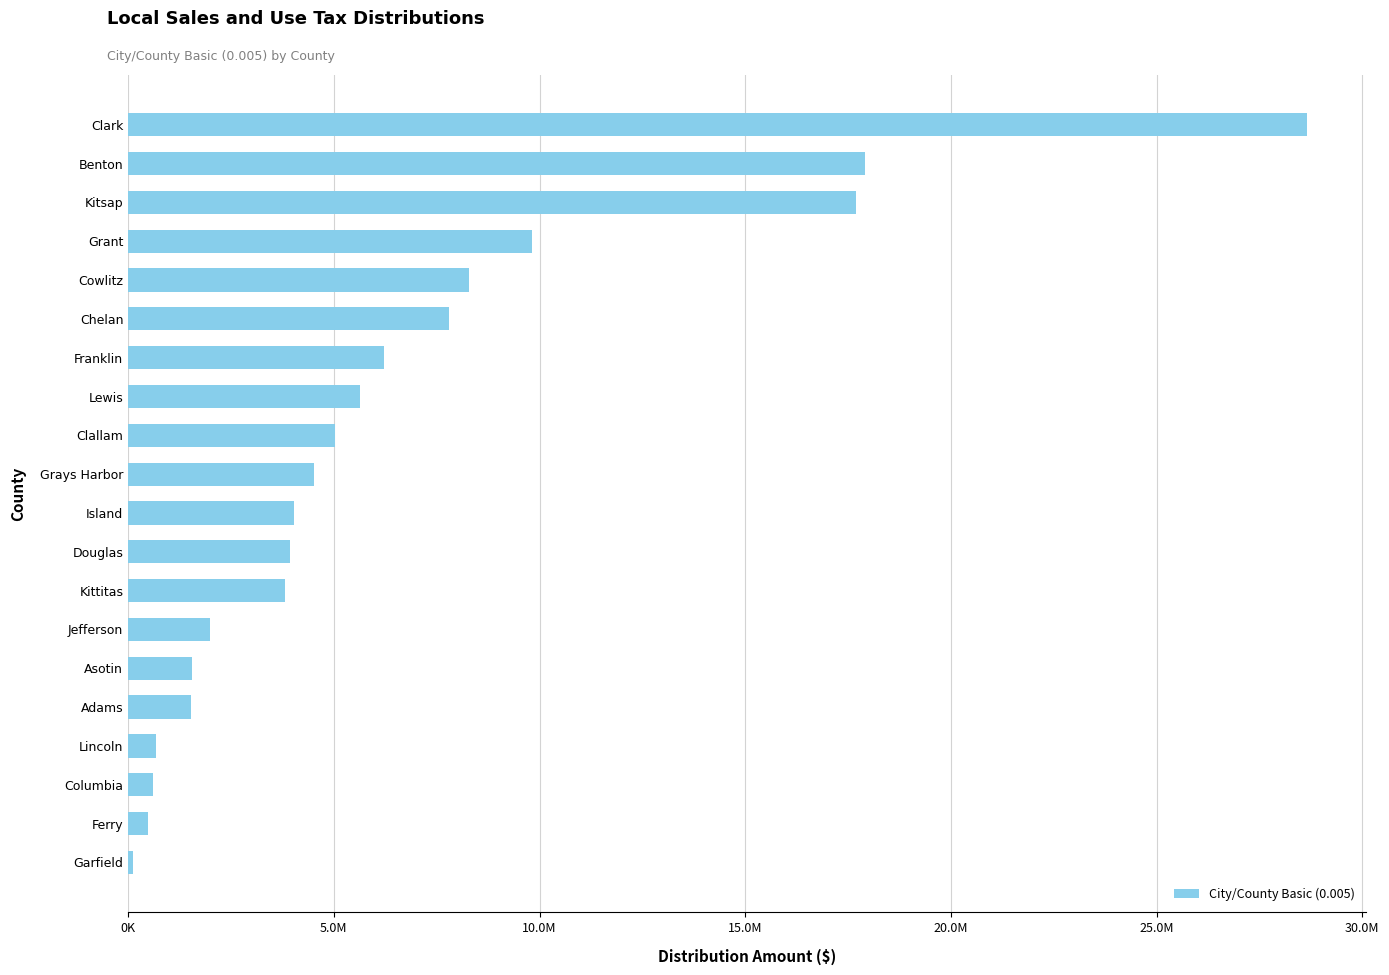

Where does the data first go above 4507805?

Grays Harbor